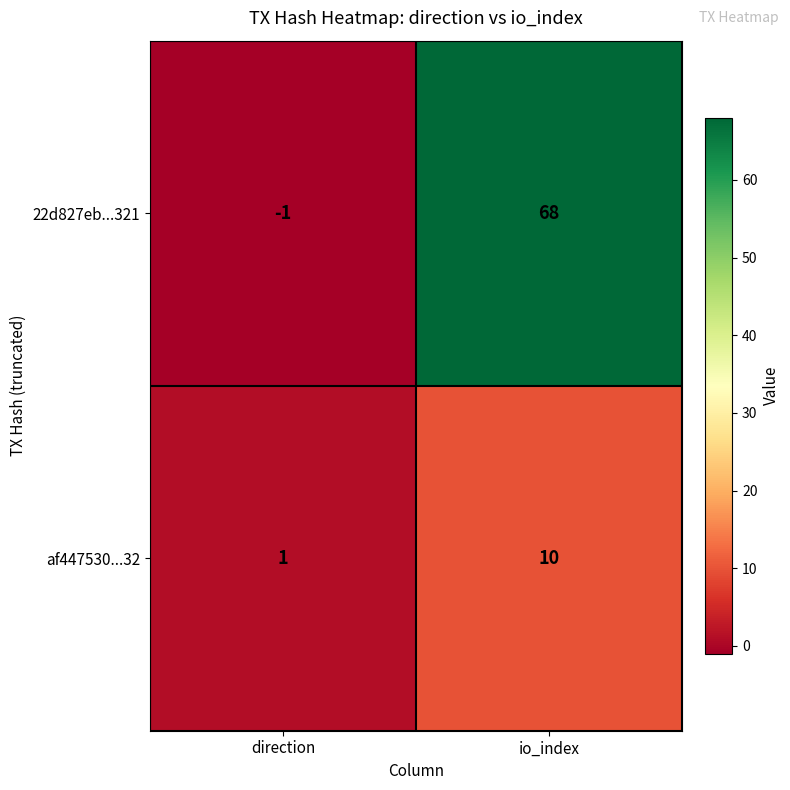

List the series in order of their overall mean, lowest first.

af447530...32, 22d827eb...321